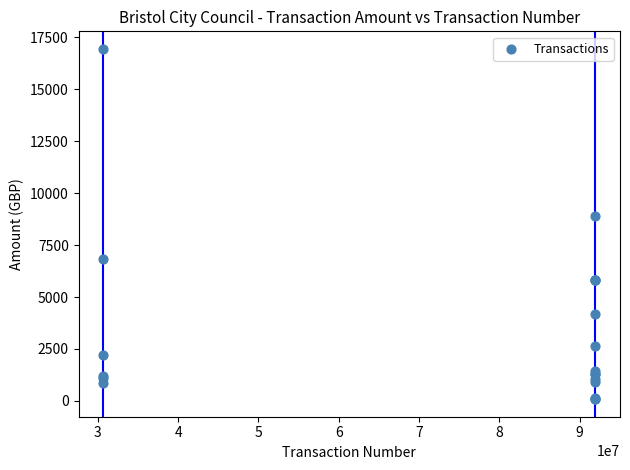

What Y value in the scatter plot is closest to 8513?

8884.5